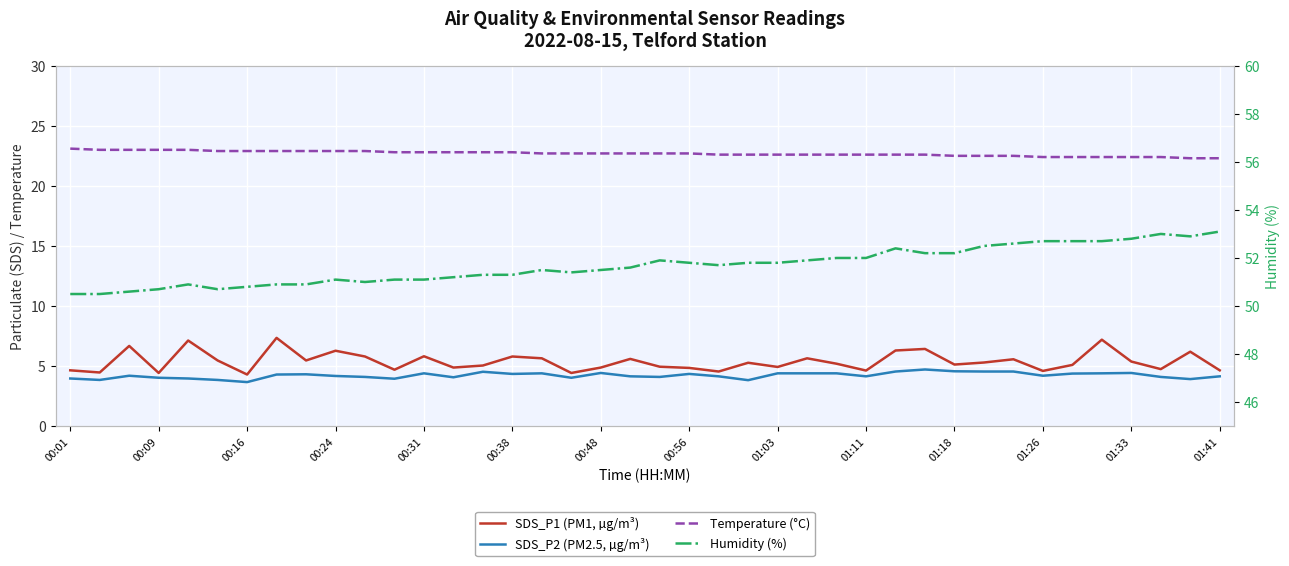

Is it true that Temperature (°C) equals 22.6 at 25?

True